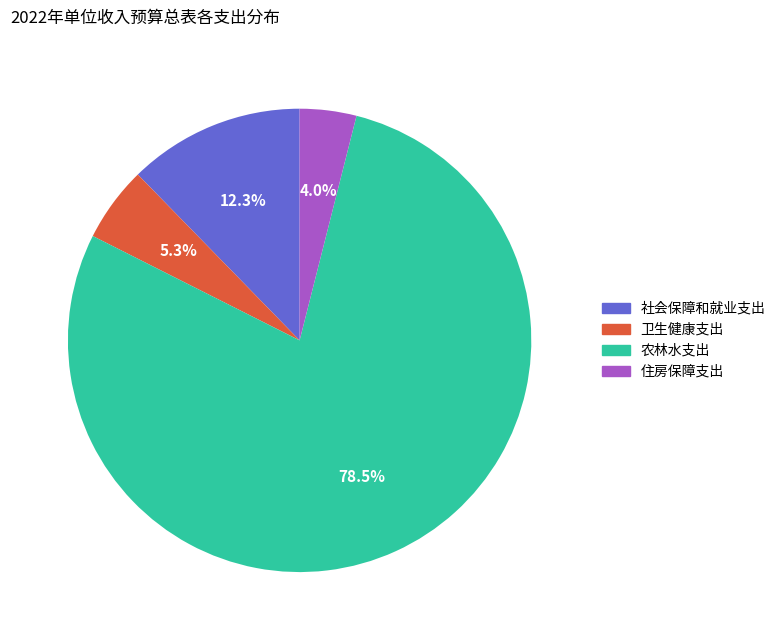

Is it true that 卫生健康支出 is 19% of the pie?

False